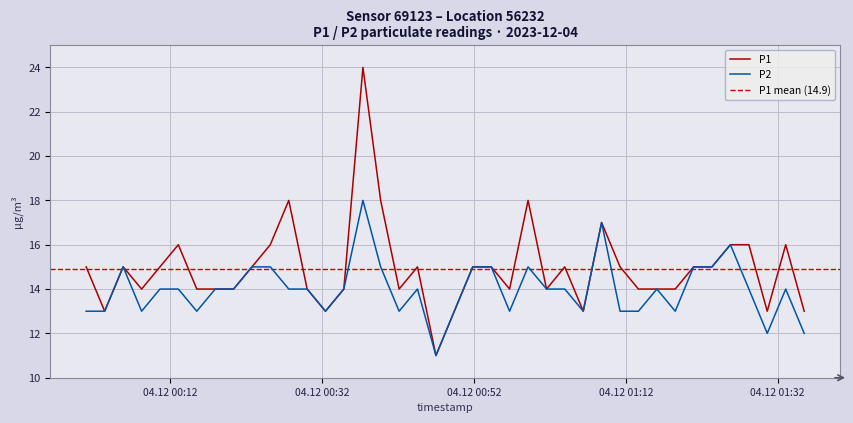

How many lines are shown in the chart?

2